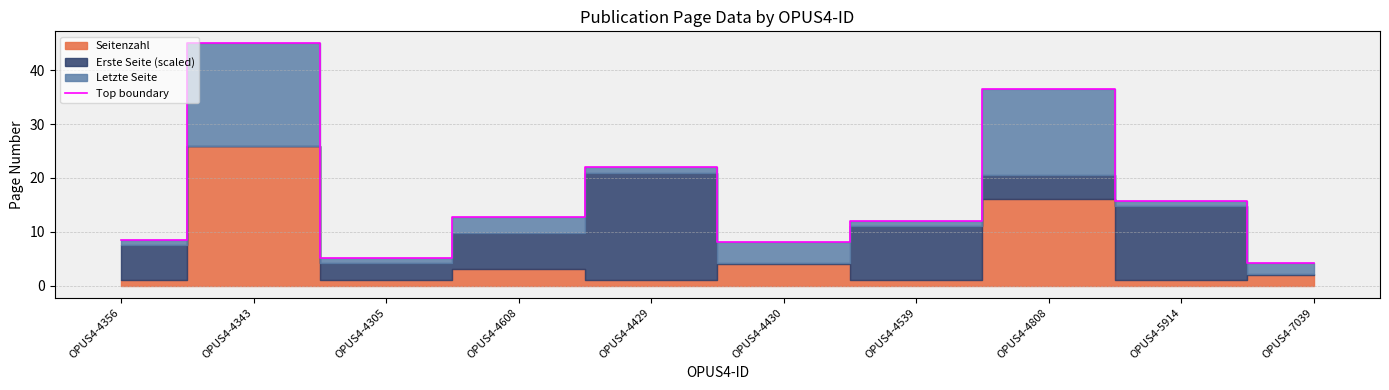

Rank the categories by value from lowest to highest.

OPUS4-7039, OPUS4-4305, OPUS4-4430, OPUS4-4356, OPUS4-4539, OPUS4-4608, OPUS4-5914, OPUS4-4429, OPUS4-4808, OPUS4-4343